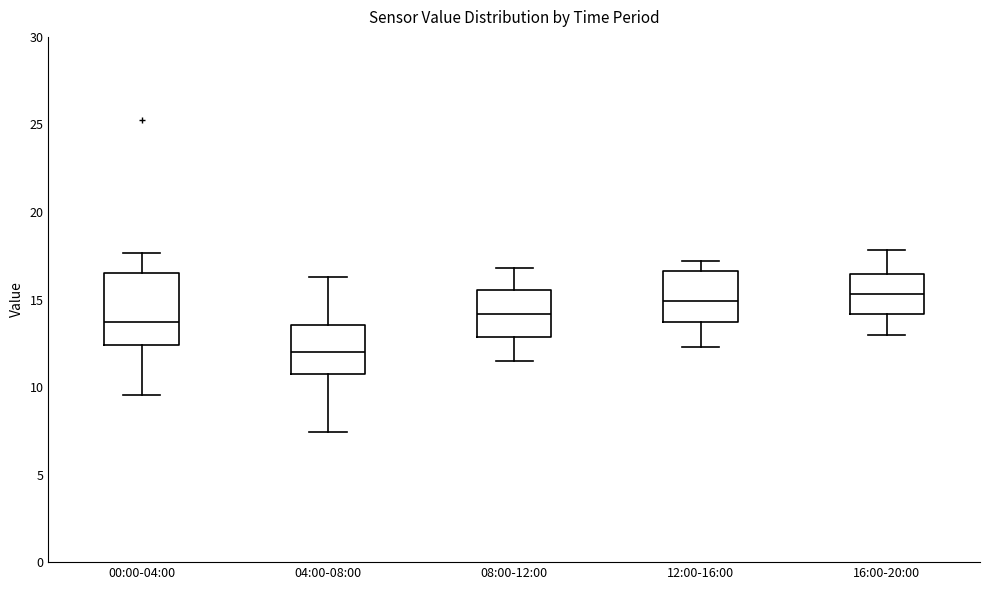

Where is the upper edge of the box for 12:00-16:00 on the y-axis? The values are not printed on the chart, so give them approximately, as read against the axis.

16.5